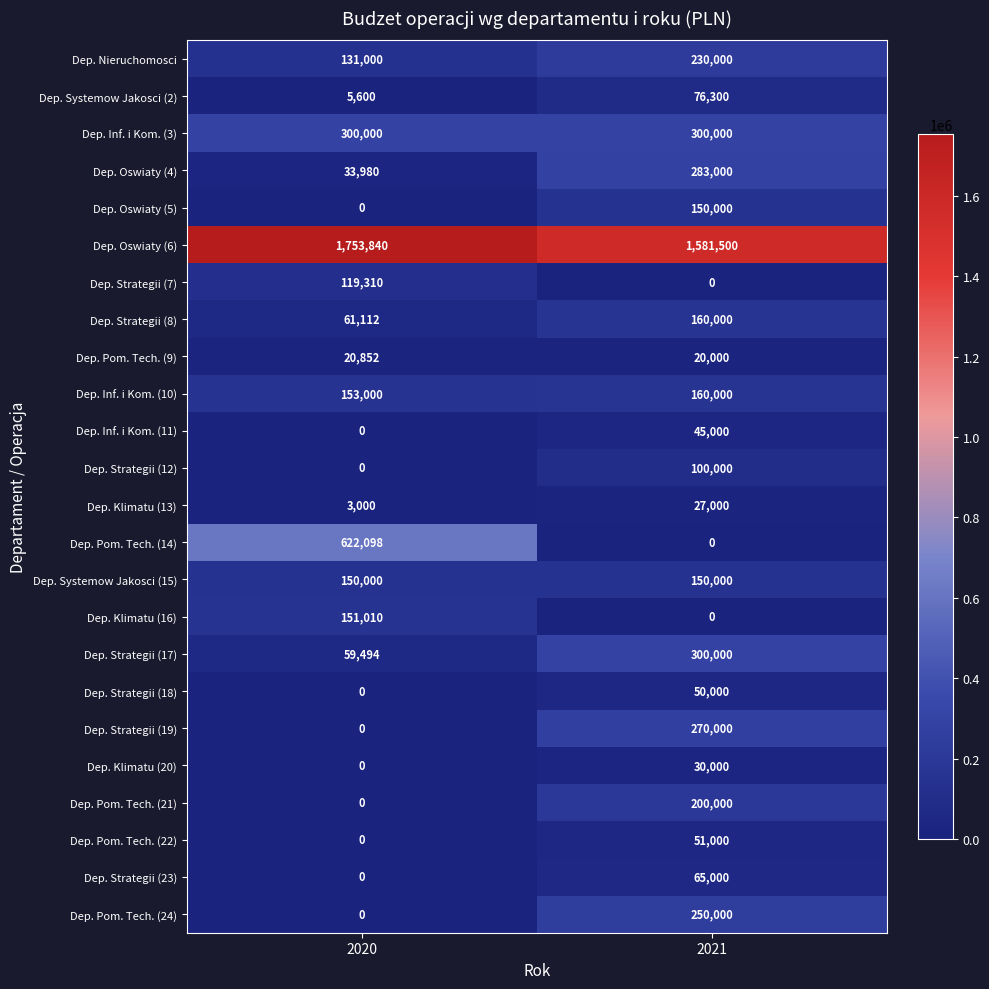

At which category is the sum across all series the highest?

2021